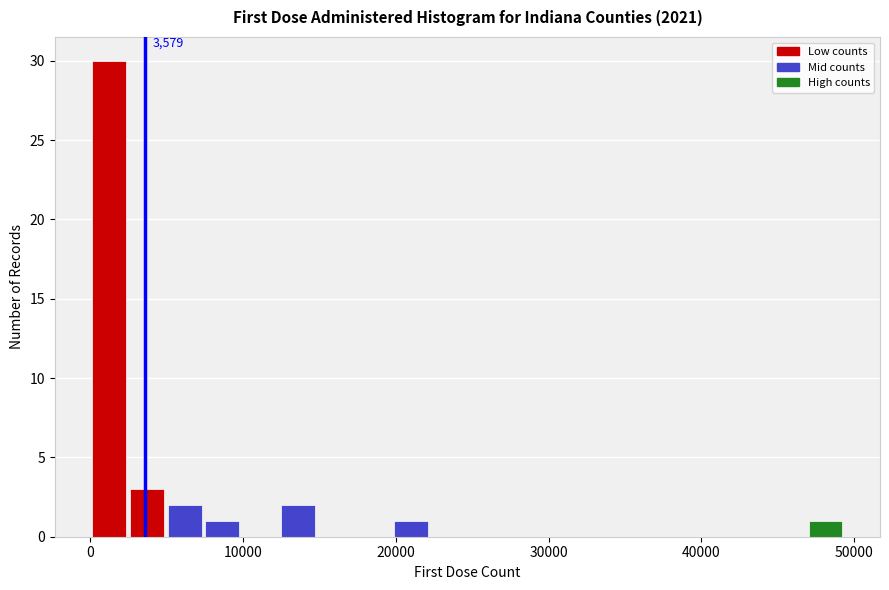

Around what value on the x-axis is the tallest bar? Give the approximate position of its centre, as read against the axis.

1000